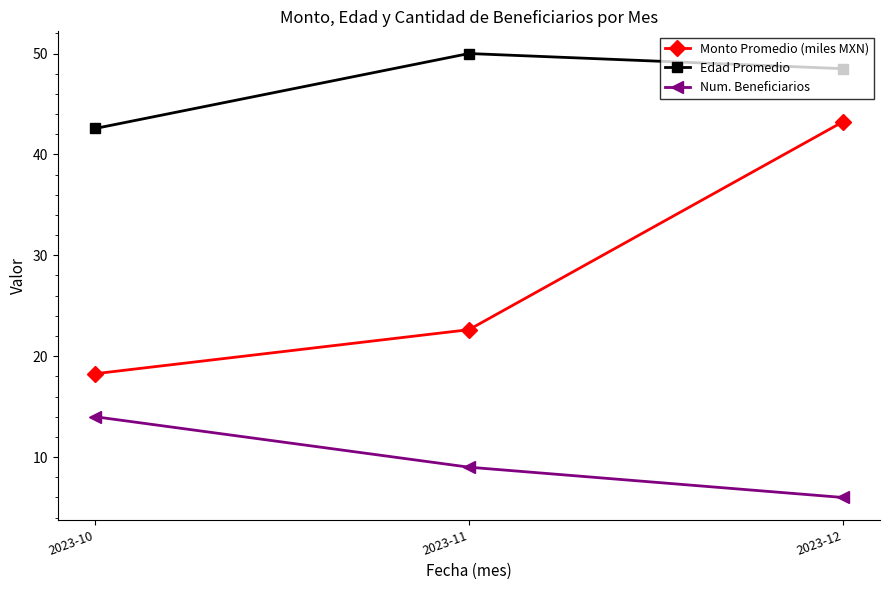

Which category has the lowest value in the Num. Beneficiarios series?

2023-12